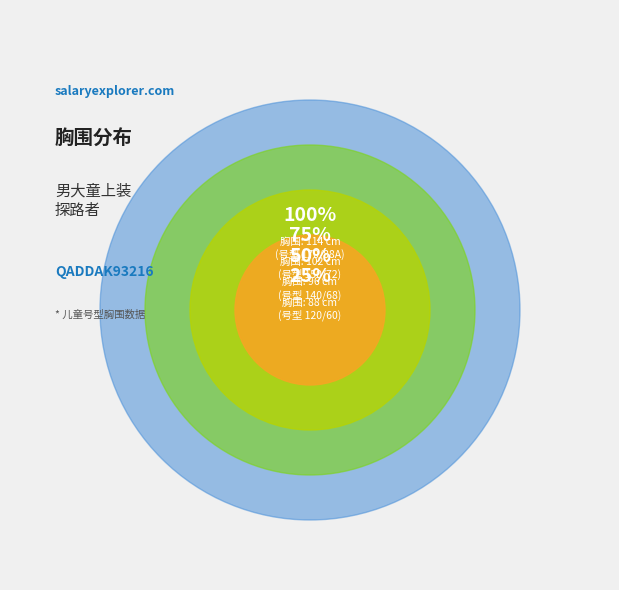

Does 170/88A represent more than half of the total?

No